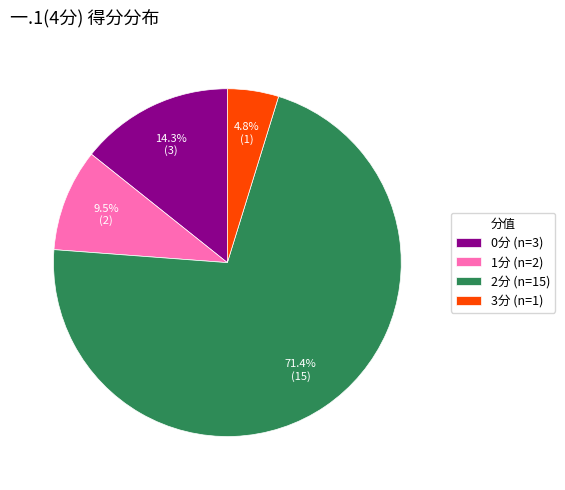

Count the number of slices in the pie.

4